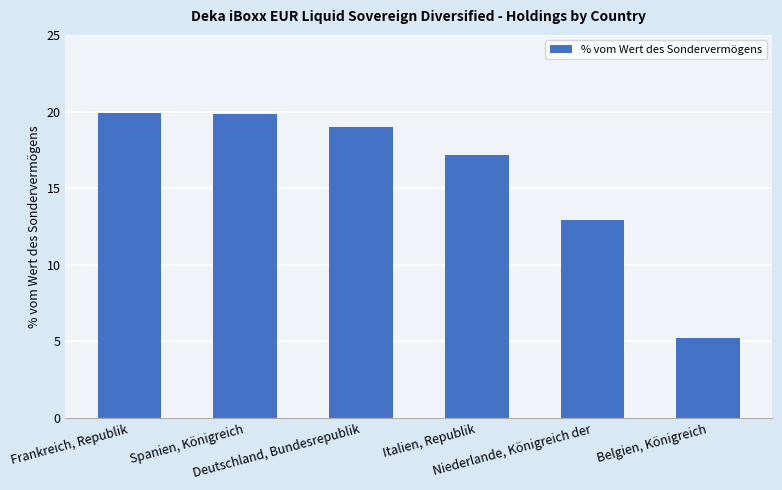

What is the sum of the values at Frankreich, Republik and Spanien, Königreich?

39.8